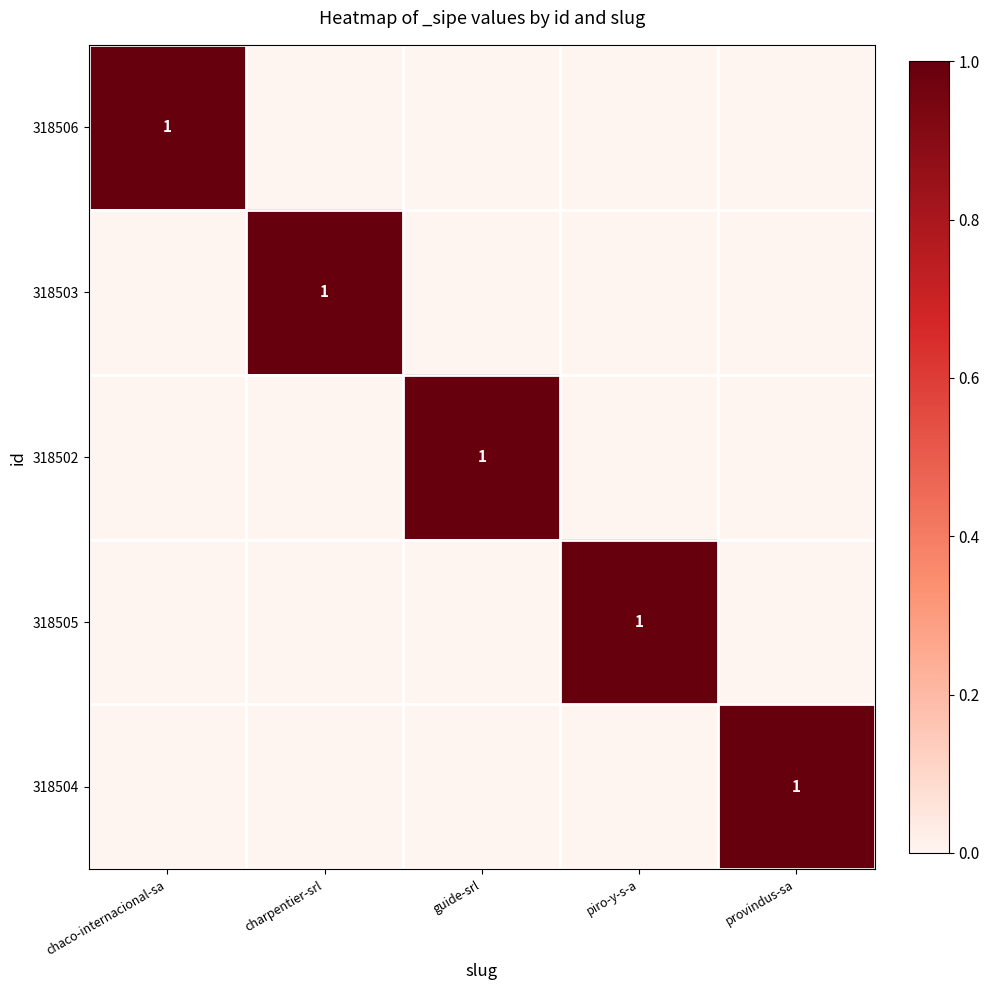

At which category is the sum across all series the highest?

chaco-internacional-sa